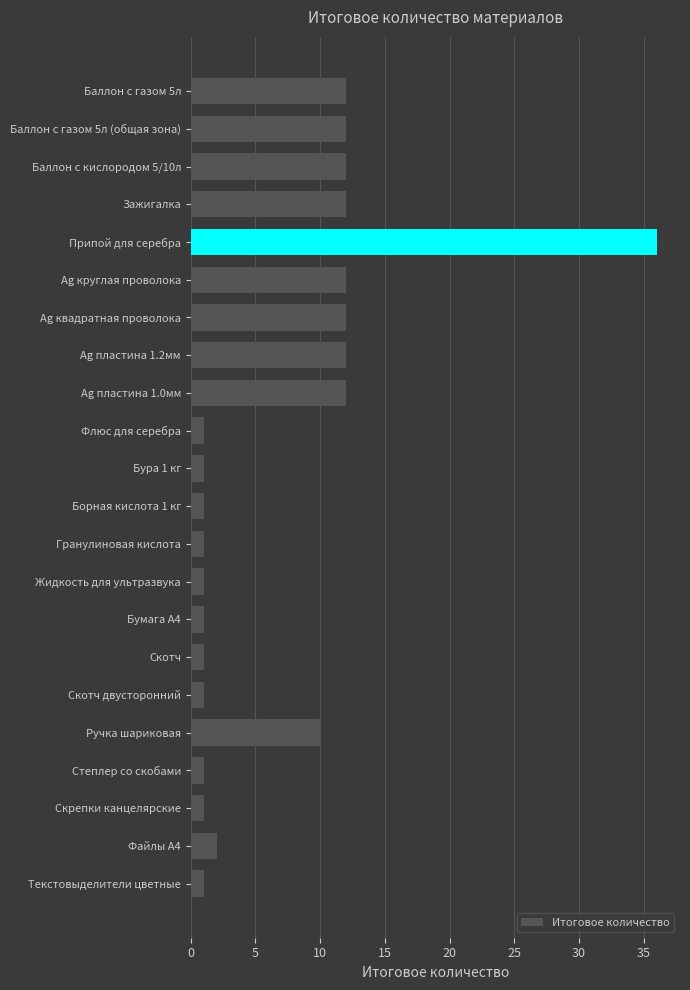

What is the label of the 14th bar from the bottom?

Ag пластина 1.0мм